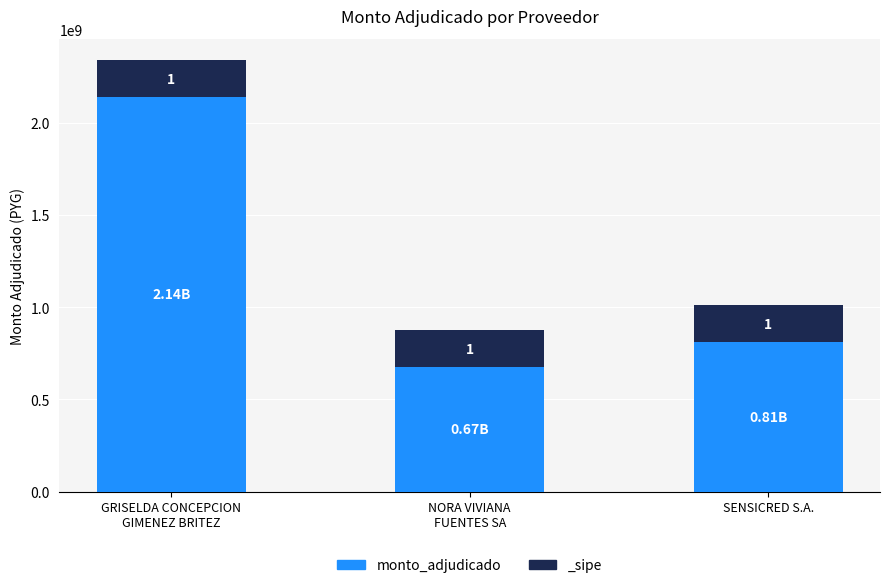

Read the value at GRISELDA CONCEPCION
GIMENEZ BRITEZ, to the nearest 100.

2139000000